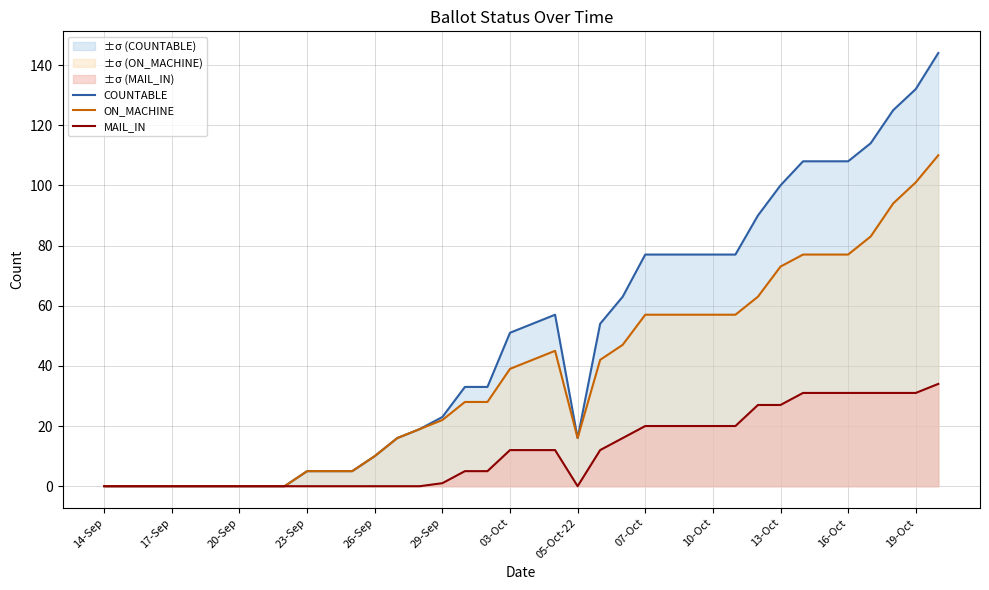

At which label does COUNTABLE reach its minimum?

14-Sep